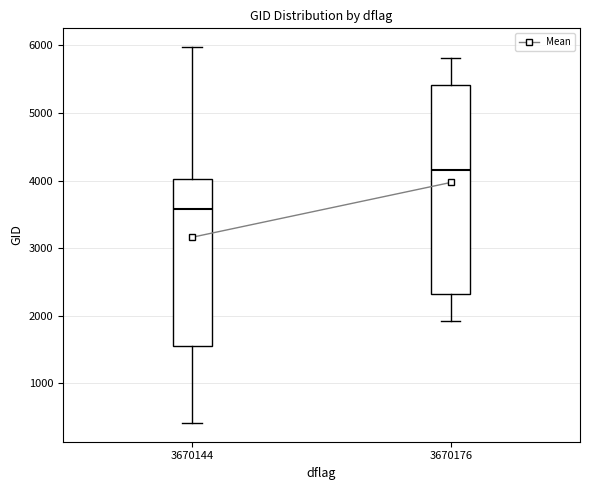

Where is the upper edge of the box at x = 3670176 on the y-axis? The values are not printed on the chart, so give them approximately, as read against the axis.

5400